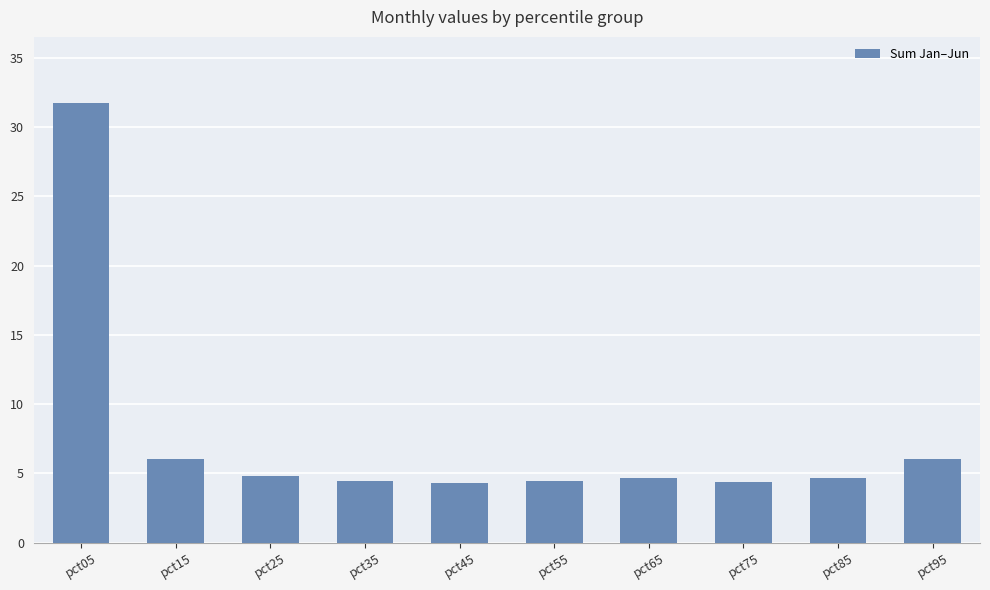

Which label corresponds to the largest value in the chart?

pct05